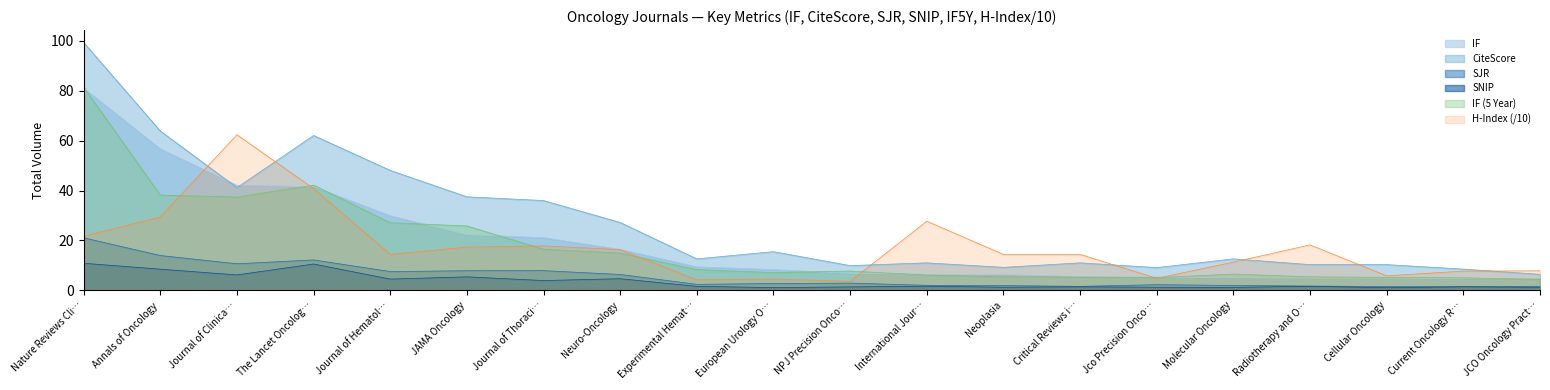

Between Nature Reviews Cli… and International Jour…, which series saw the biggest shift?

CiteScore